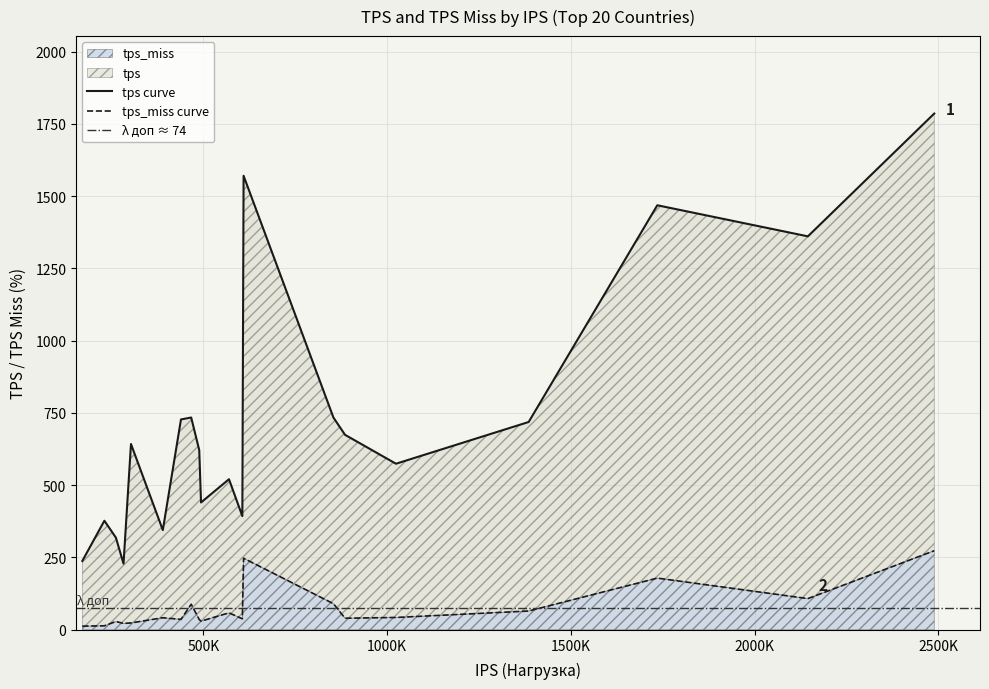

What is the maximum value for tps_miss?

273.4